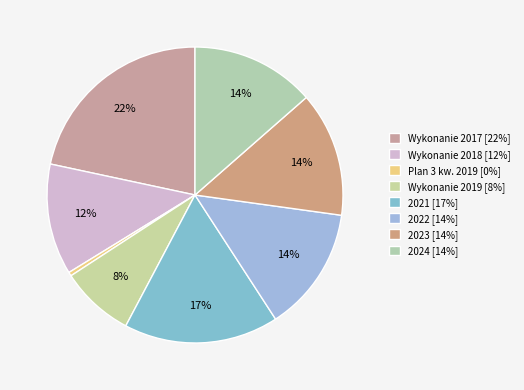

What is the change in value from Plan 3 kw. 2019 to Wykonanie 2019?

+2344074.8